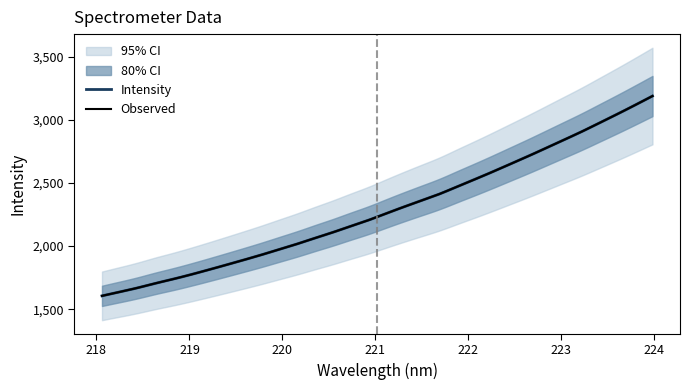

What is the lowest value of the Observed series?

1605.5